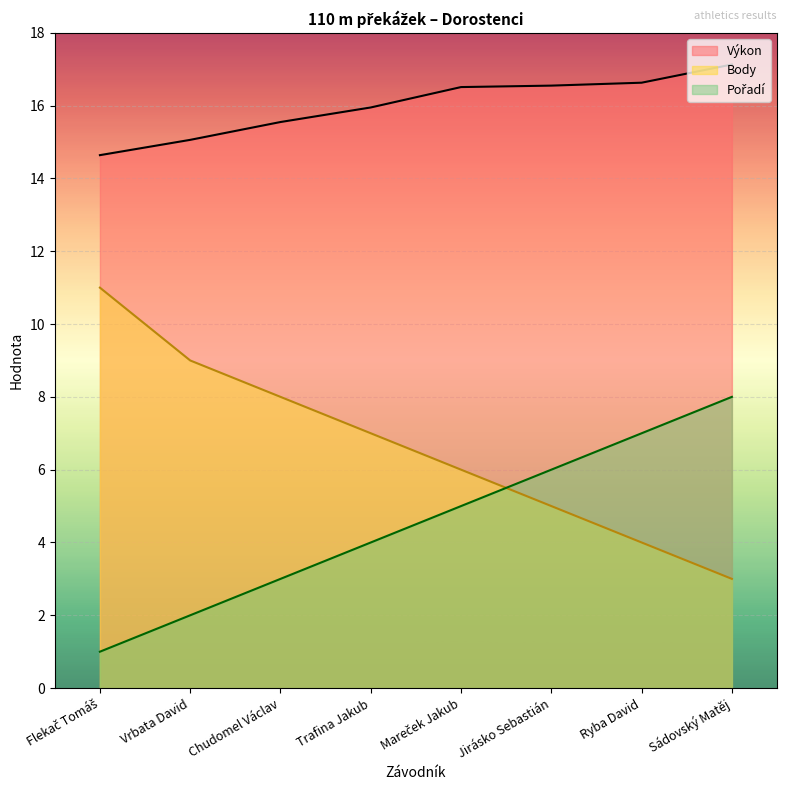

How many lines are shown in the chart?

3